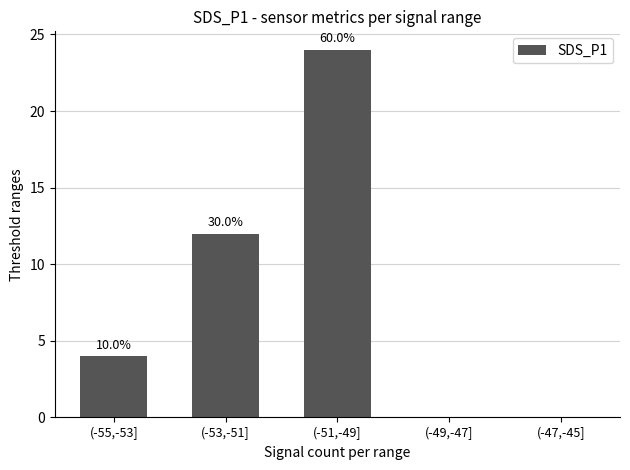

What is the difference between the values at (-47,-45] and (-55,-53]?

4